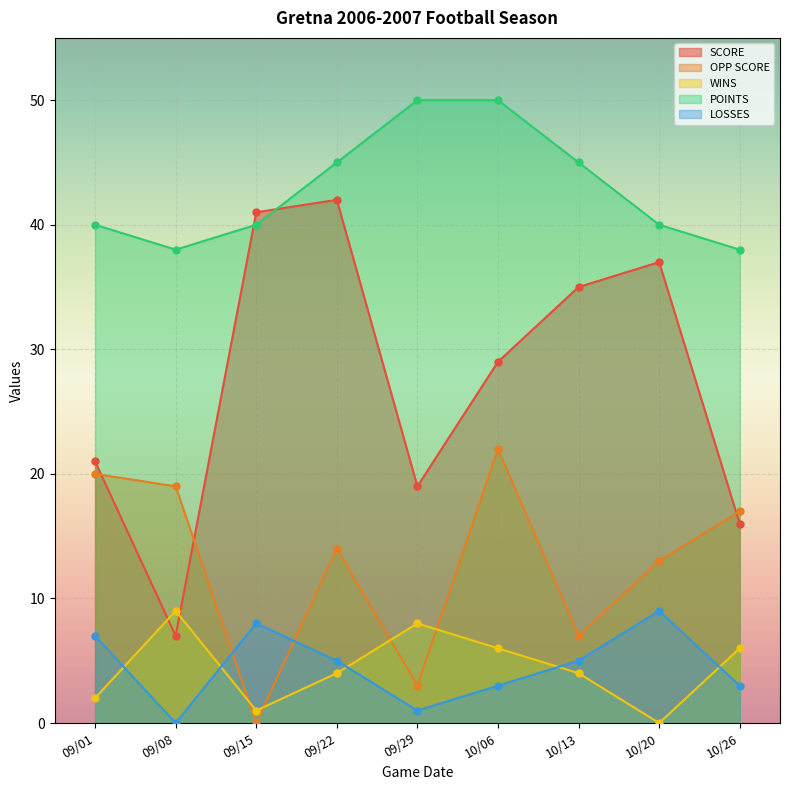

Between 09/15 and 10/13, which series saw the biggest shift?

OPP SCORE